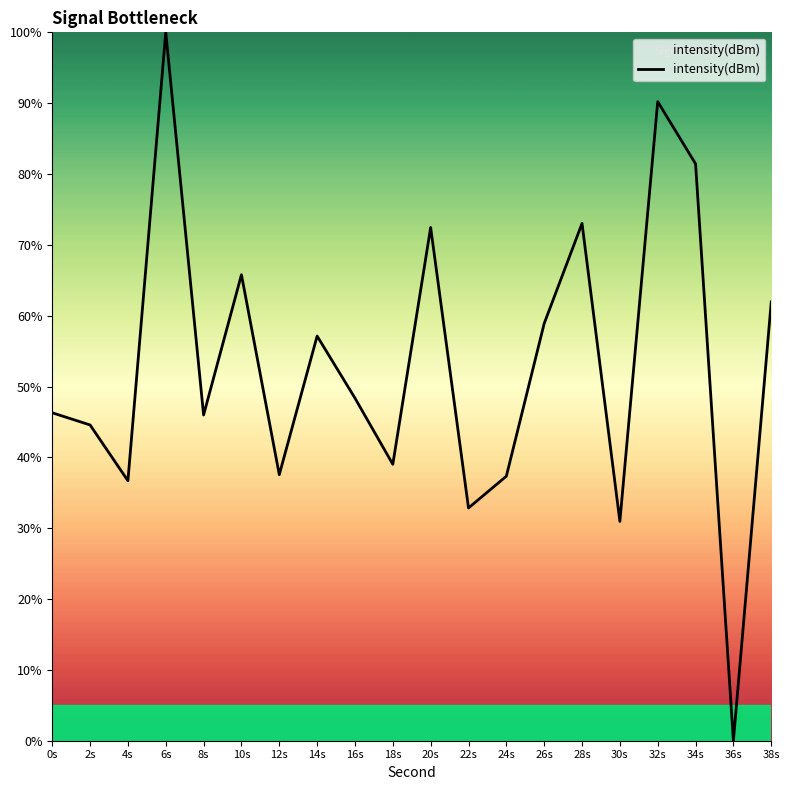

Where does the data first go above 48?

6s